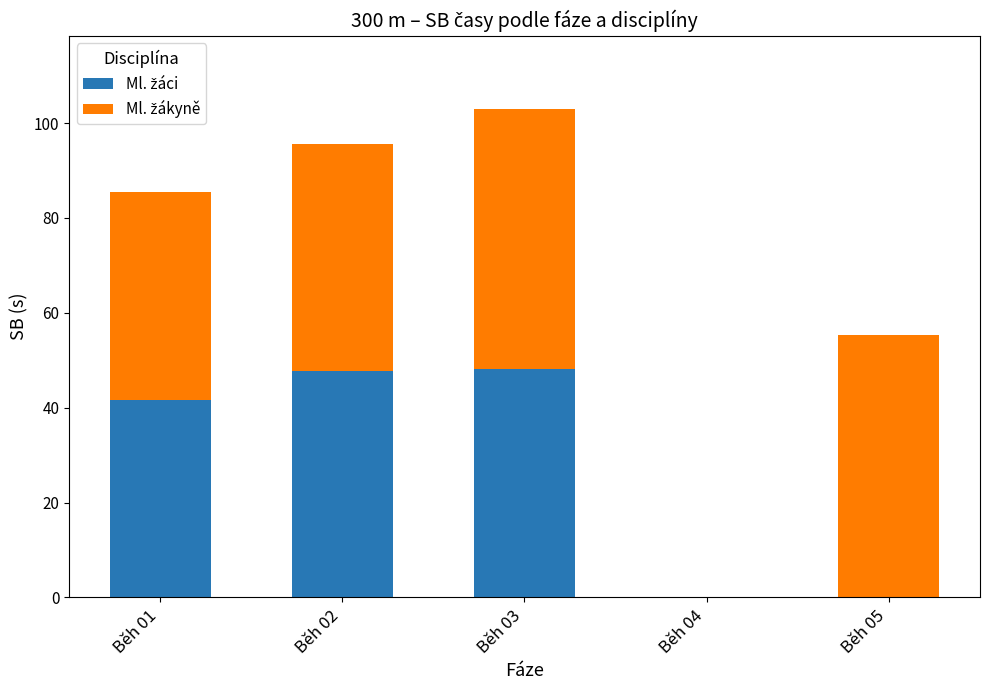

What is the total value across all series at Běh 05?

55.4